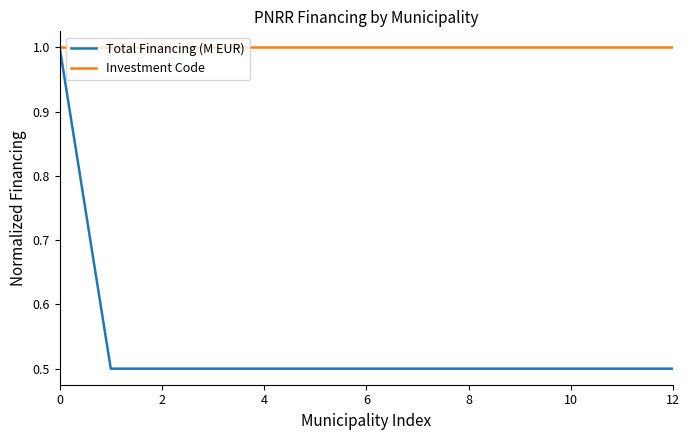

Which series has the widest spread of values?

Total Financing (M EUR)